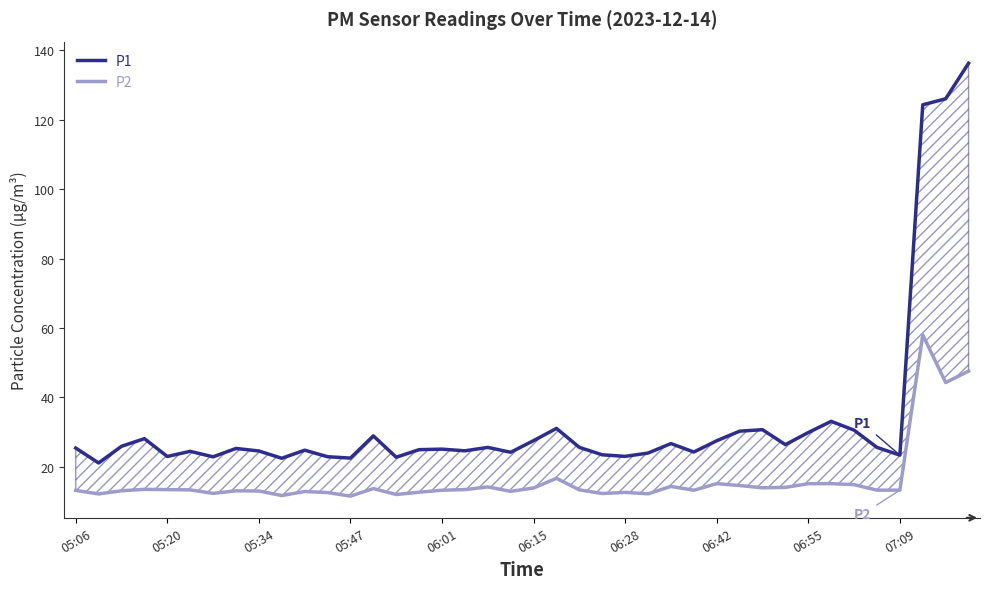

What is the greatest value displayed?

136.2